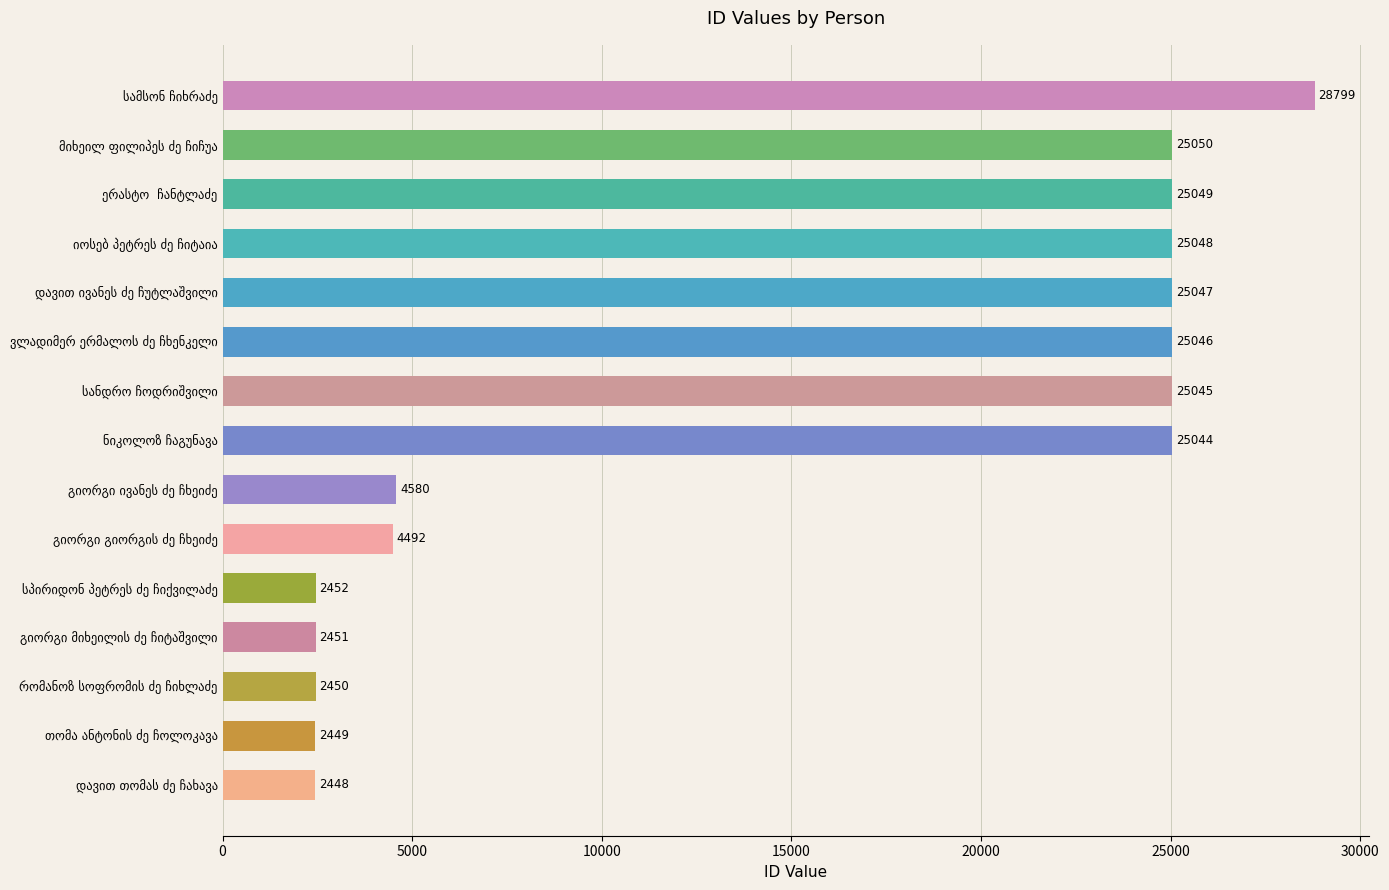

What is the value of the 9th bar from the top?

4580